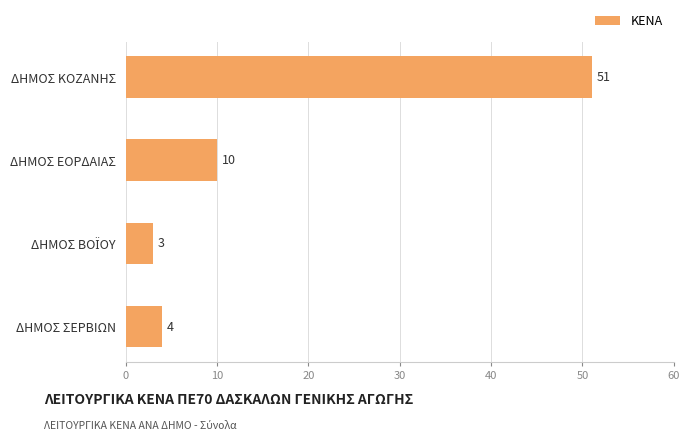

Reading bottom to top, what are all the values shown in this chart?

4	3	10	51